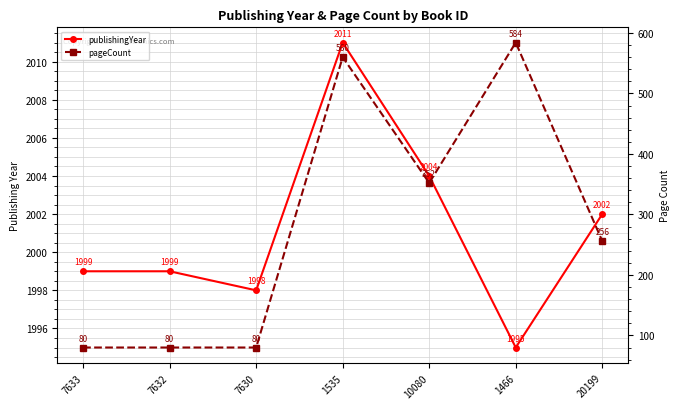

What is the difference between the second highest and minimum values in the pageCount series?

480